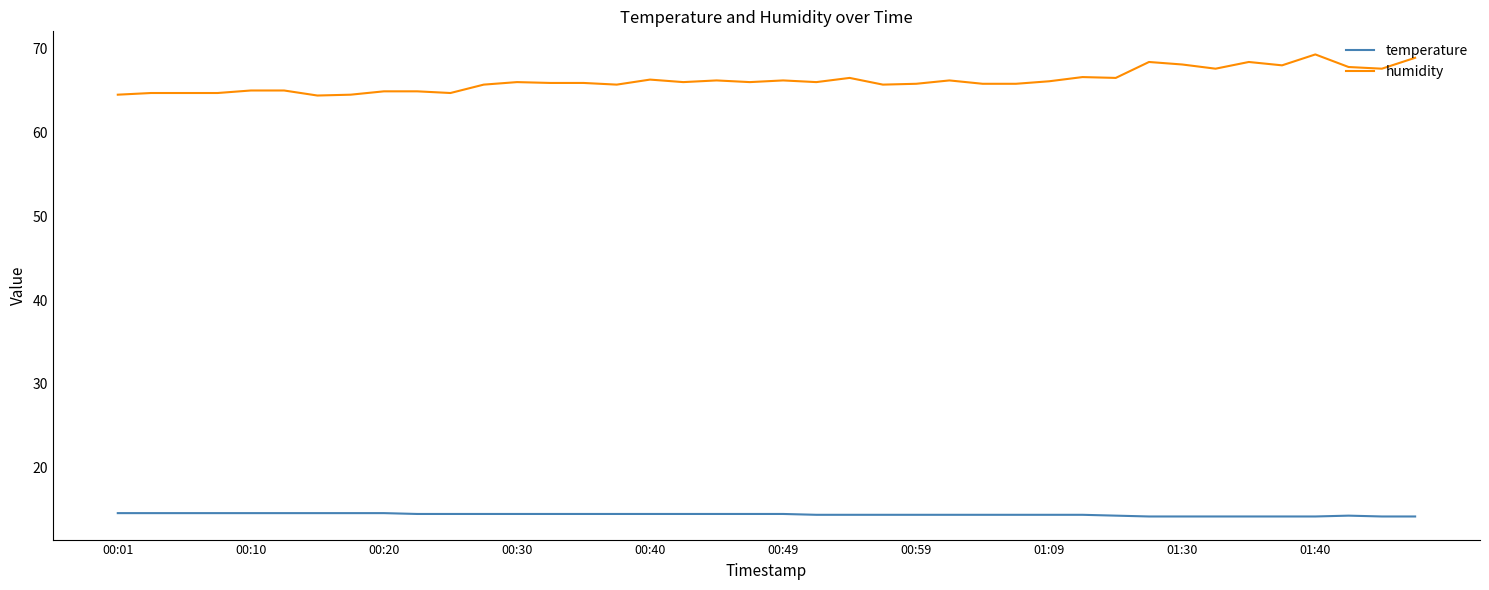

True or false: humidity and temperature intersect in this chart.

False